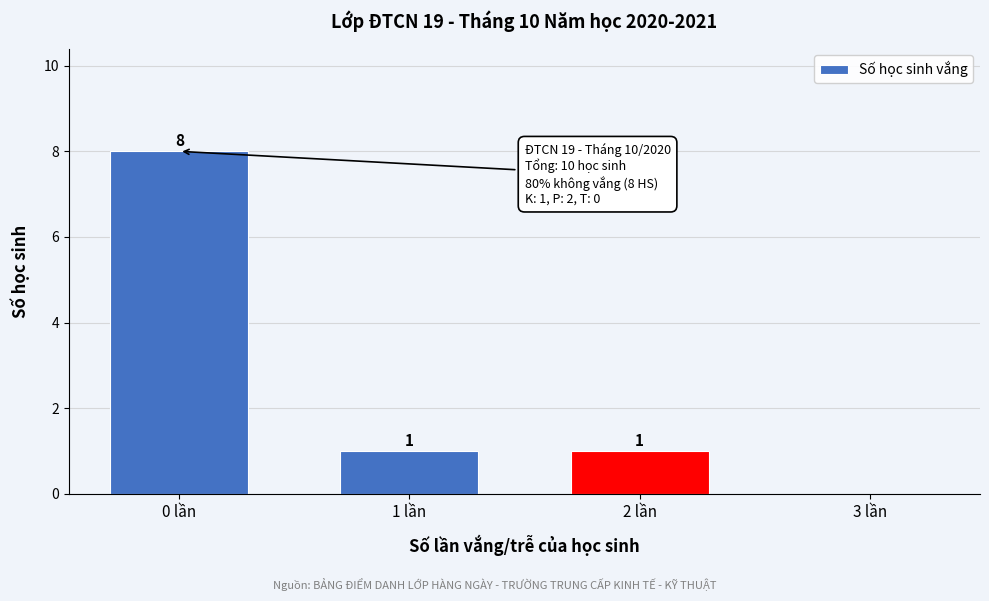

Reading left to right, transcribe all the data shown in this chart.

0 lần=8	1 lần=1	2 lần=1	3 lần=0